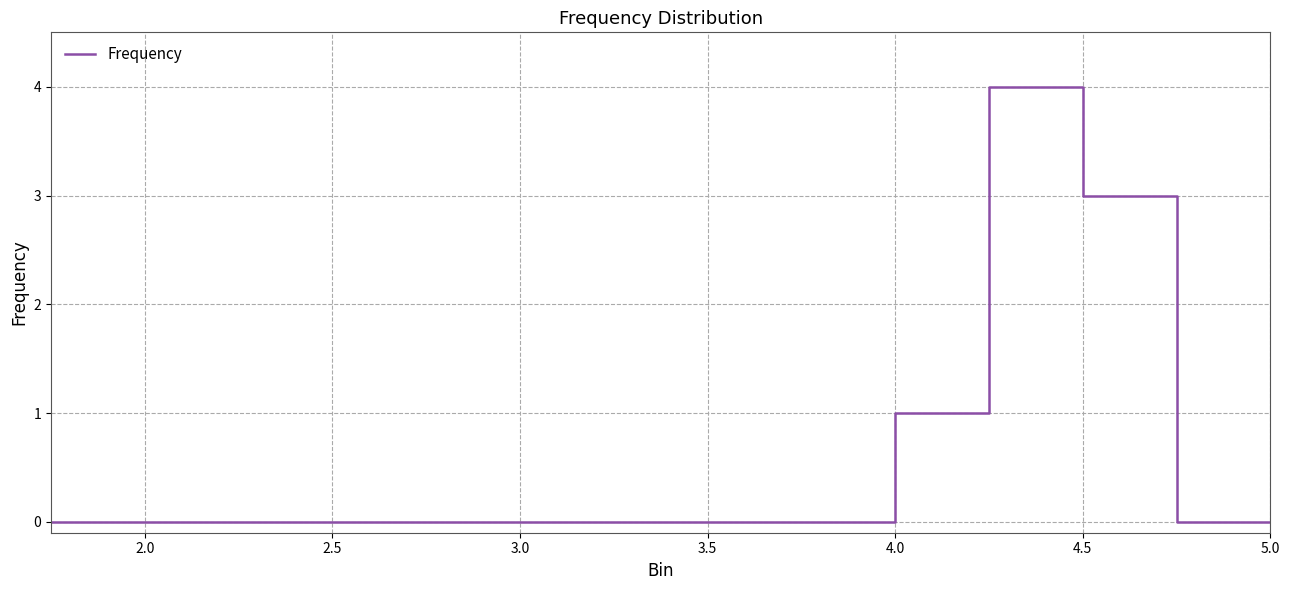

What is the greatest value displayed?

4